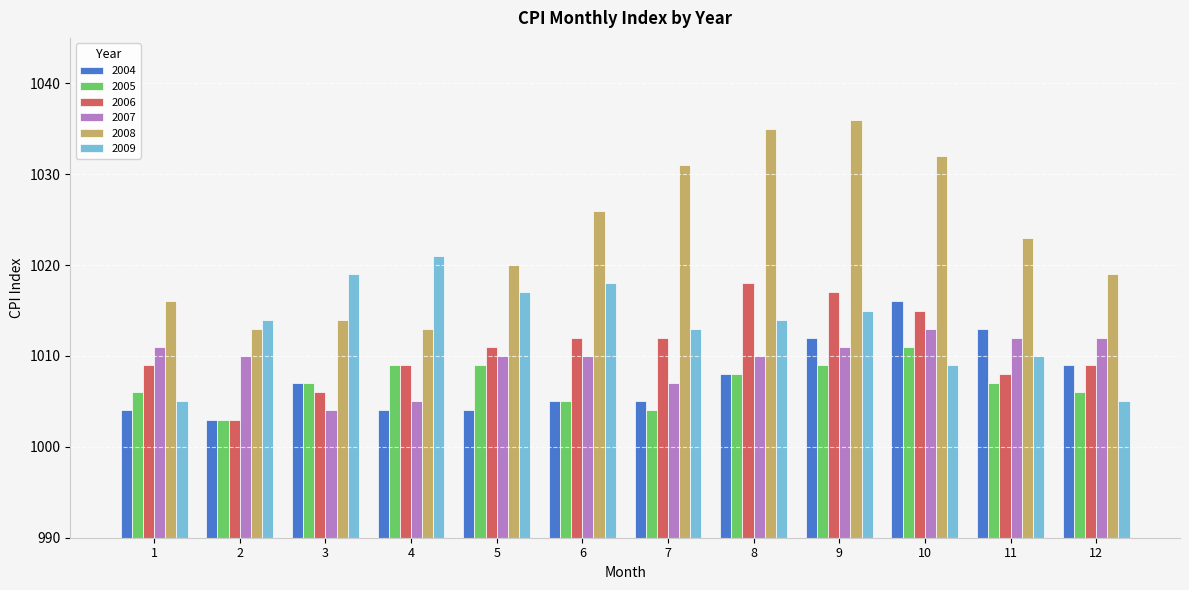

List the series in order of their peak value, highest first.

2008, 2009, 2006, 2004, 2007, 2005